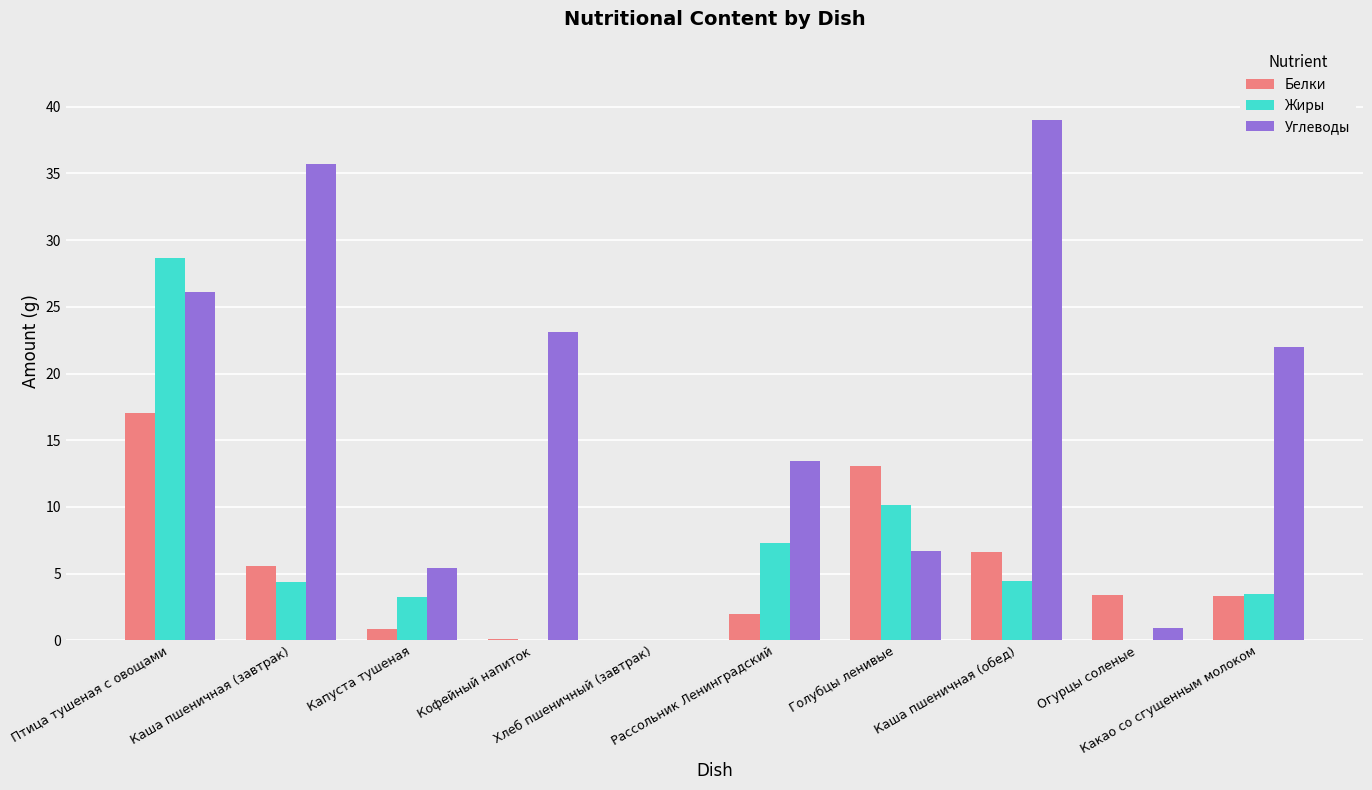

Which series has the largest range (max minus min)?

Углеводы